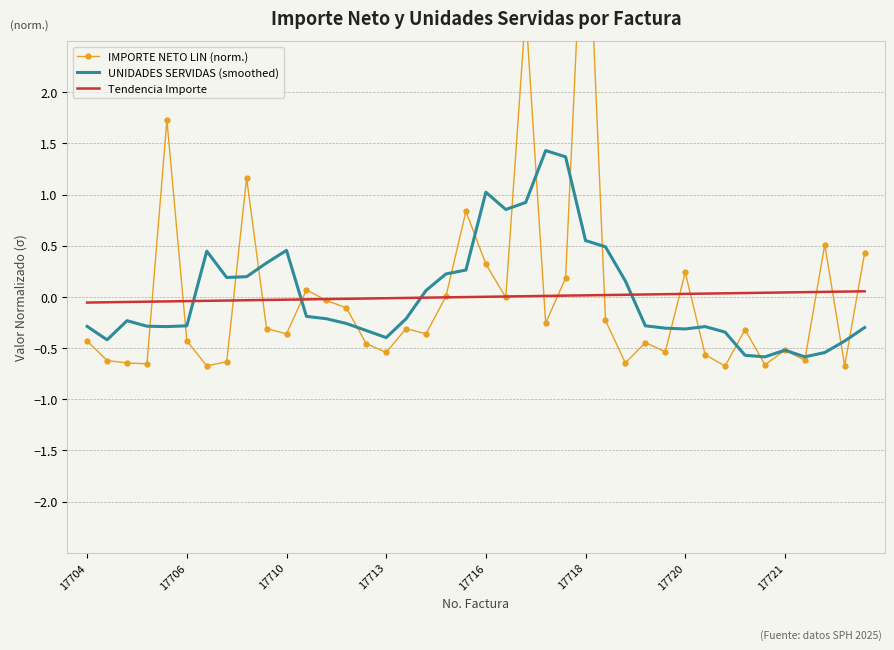

Which category has the lowest value across all series?

32